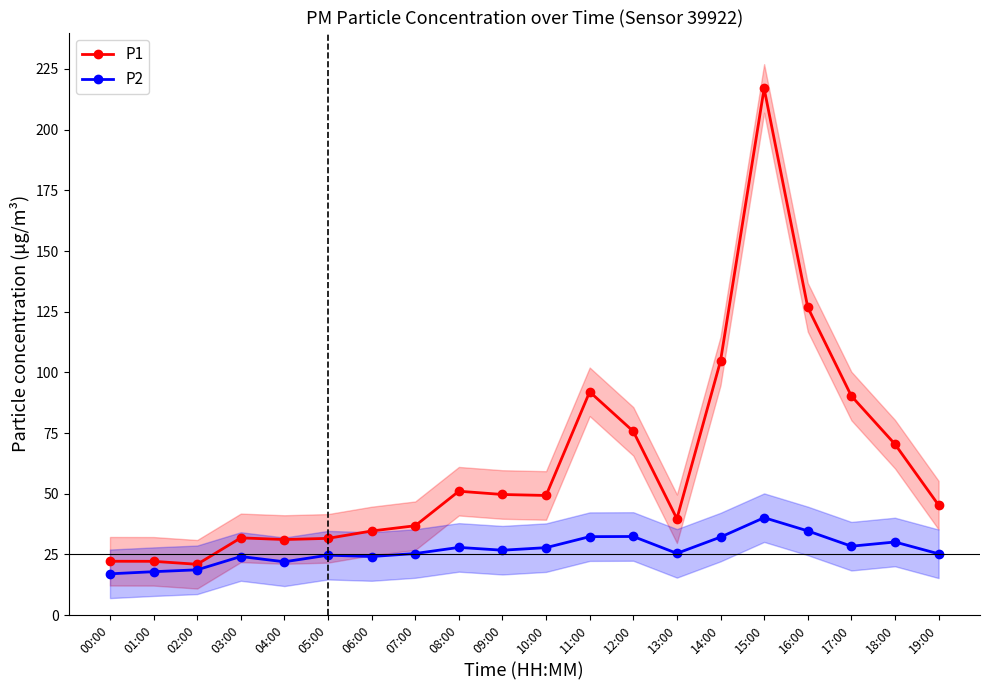

What is the value of the P1 point at the 5th from the left?

31.1